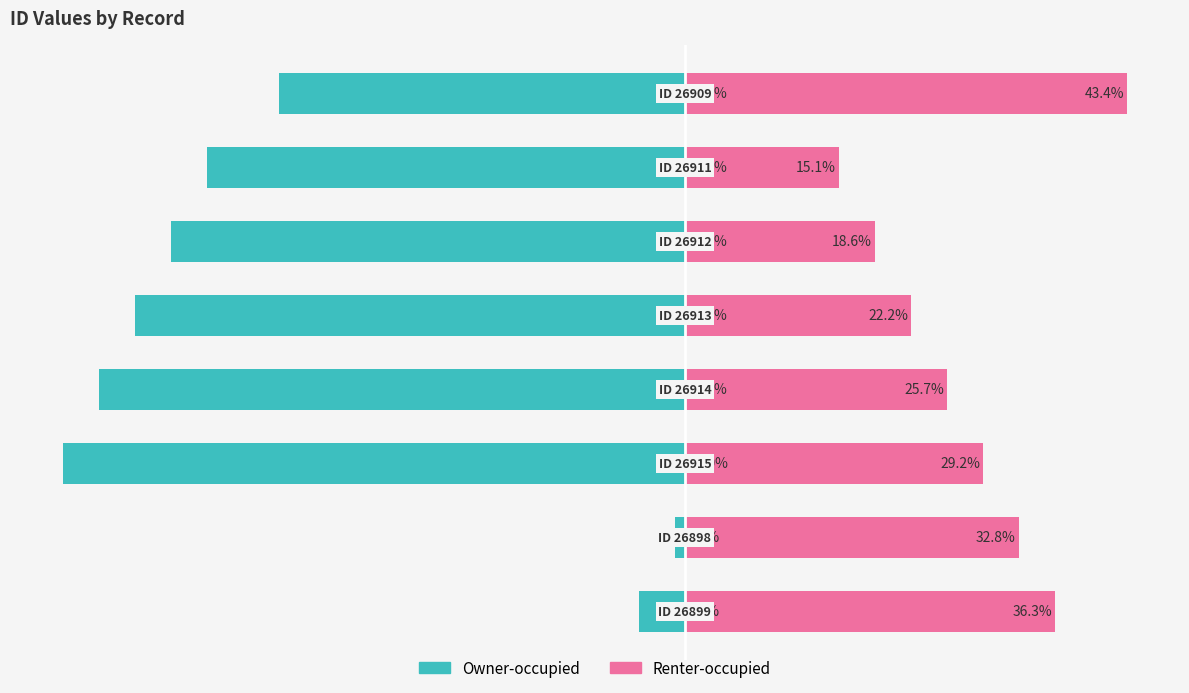

True or false: Renter-occupied has a value of 8.3 at 6.

False